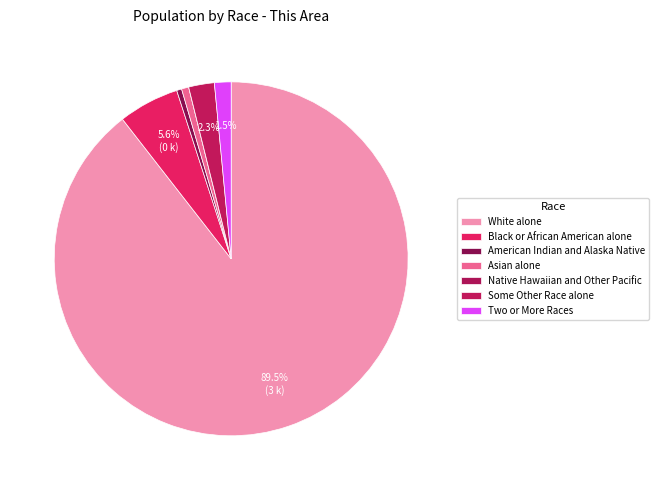

To the nearest percent, what is the difference between the largest and smallest slice percentages?

89%